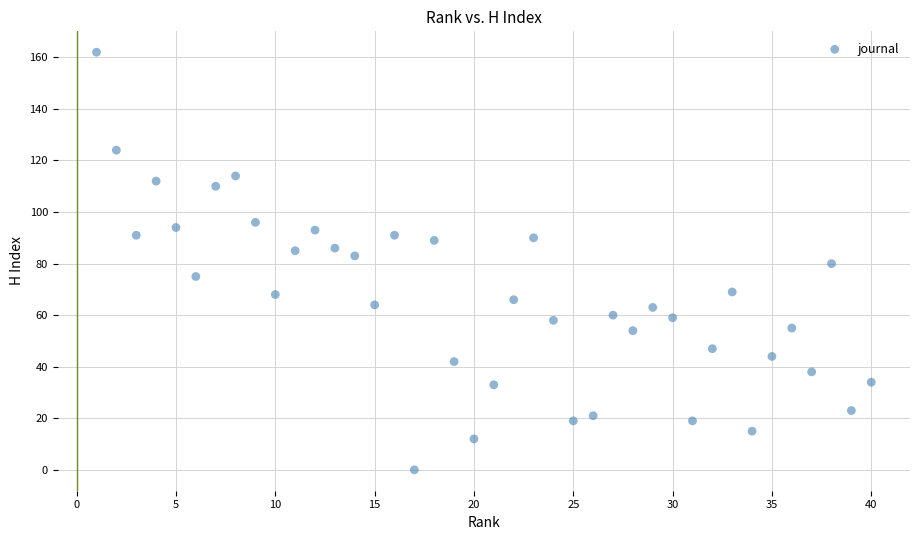

What is the range of X values (max minus min)?

39